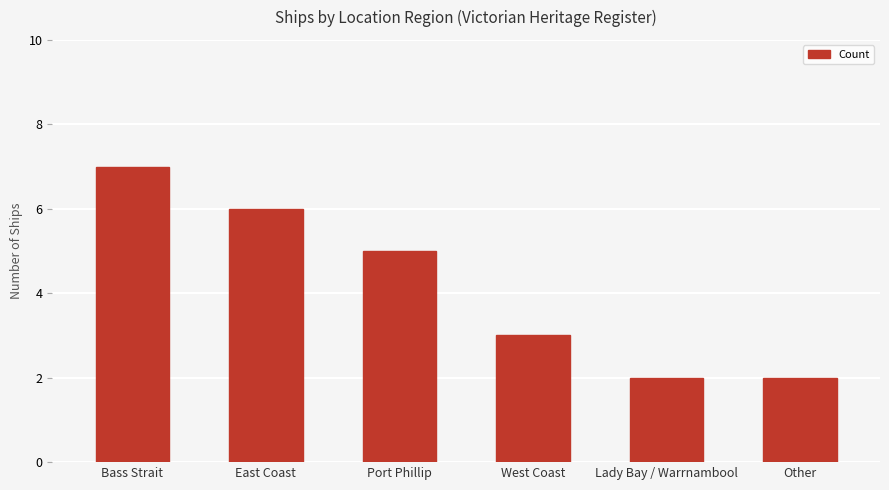

How many data points are less than 5?

3